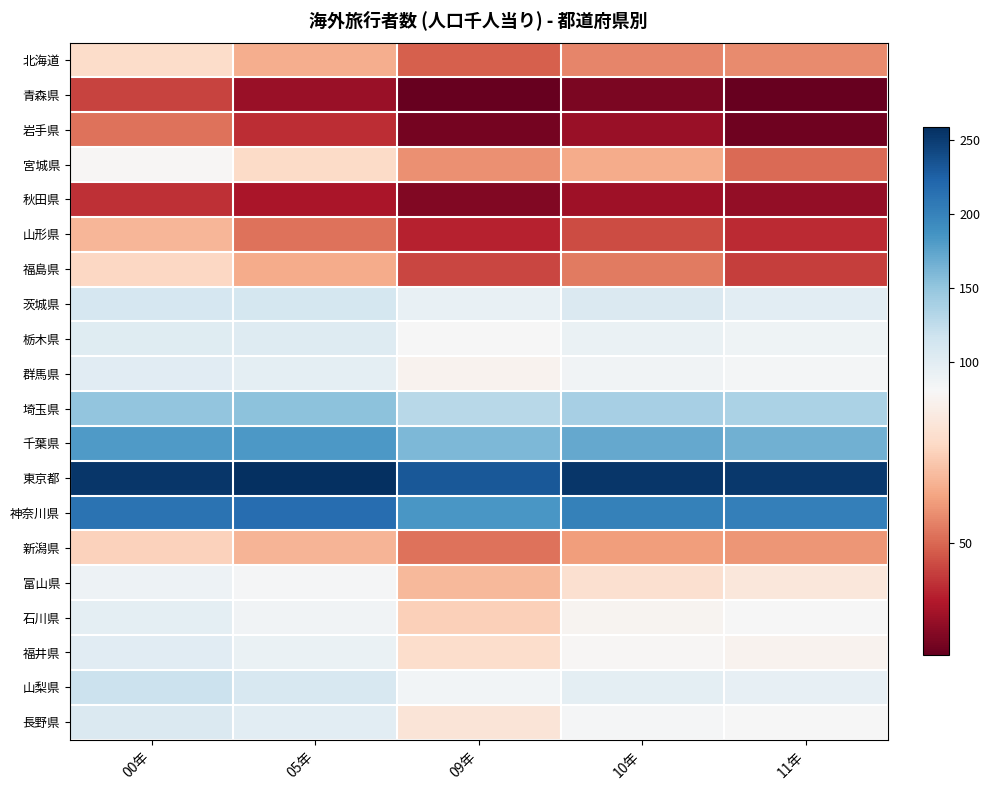

Rank the series at 00年 from lowest to highest value.

秋田県, 青森県, 岩手県, 山形県, 新潟県, 福島県, 北海道, 宮城県, 富山県, 石川県, 福井県, 群馬県, 栃木県, 長野県, 茨城県, 山梨県, 埼玉県, 千葉県, 神奈川県, 東京都